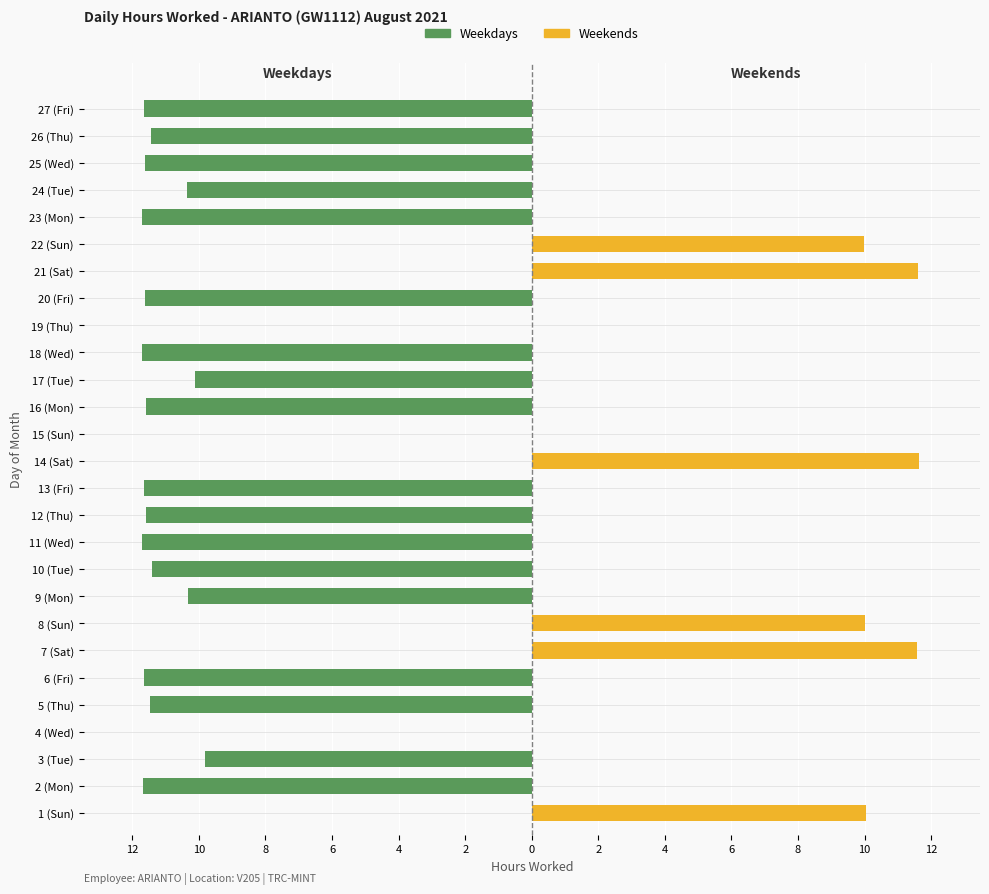

What is the difference between the maximum and minimum values in the Weekdays series?

11.7